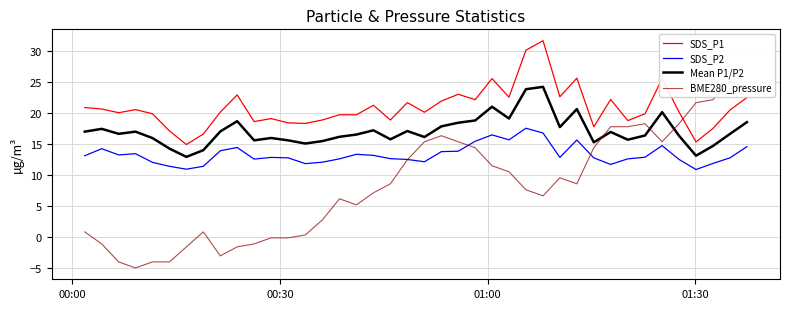

List the series in order of their peak value, lowest first.

SDS_P2, Mean P1/P2, BME280_pressure, SDS_P1